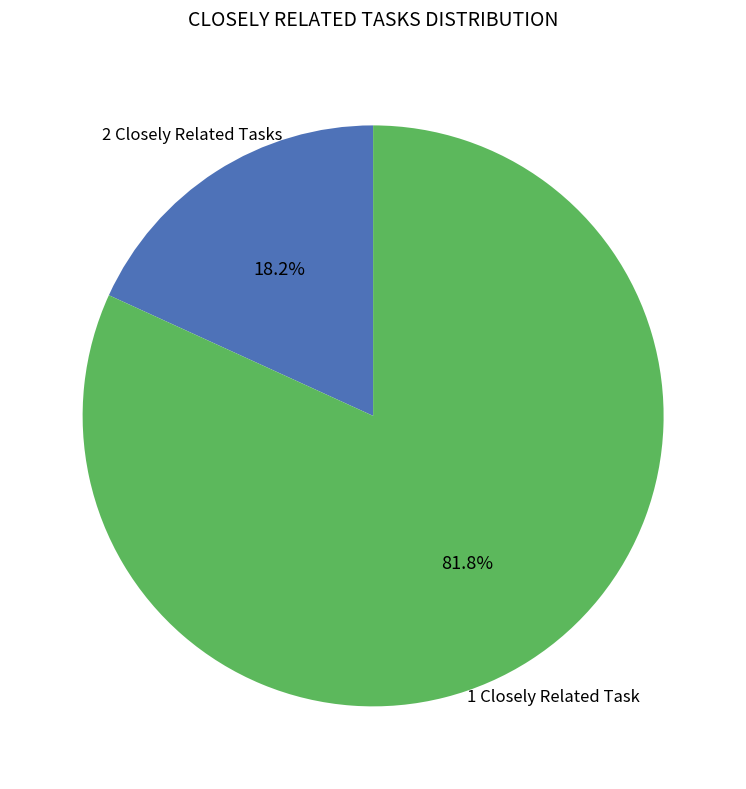

Is there any slice that represents more than half of the pie?

Yes